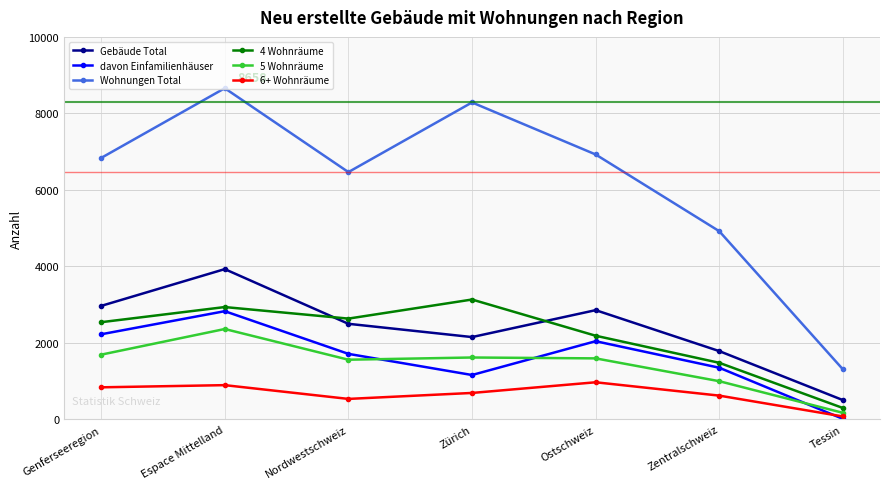

What is the label of the 7th point from the left?

Tessin